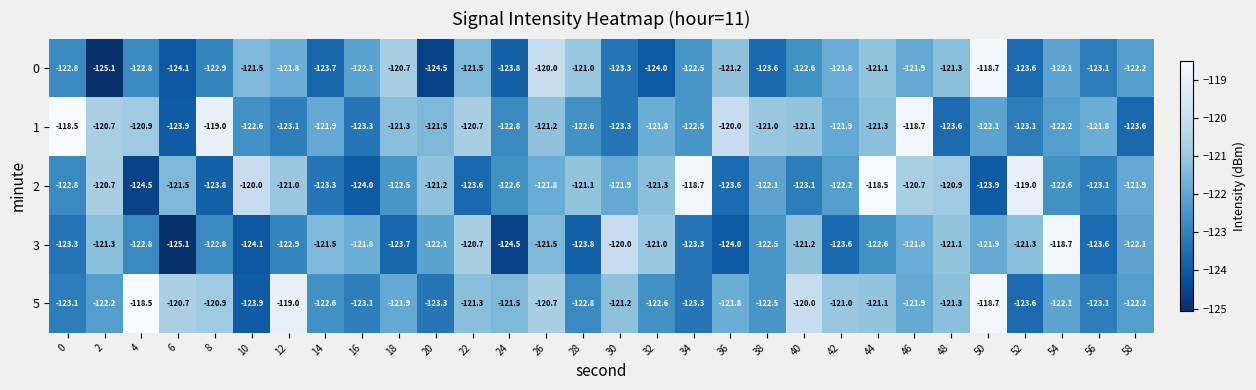

At which category is the sum across all series the highest?

44